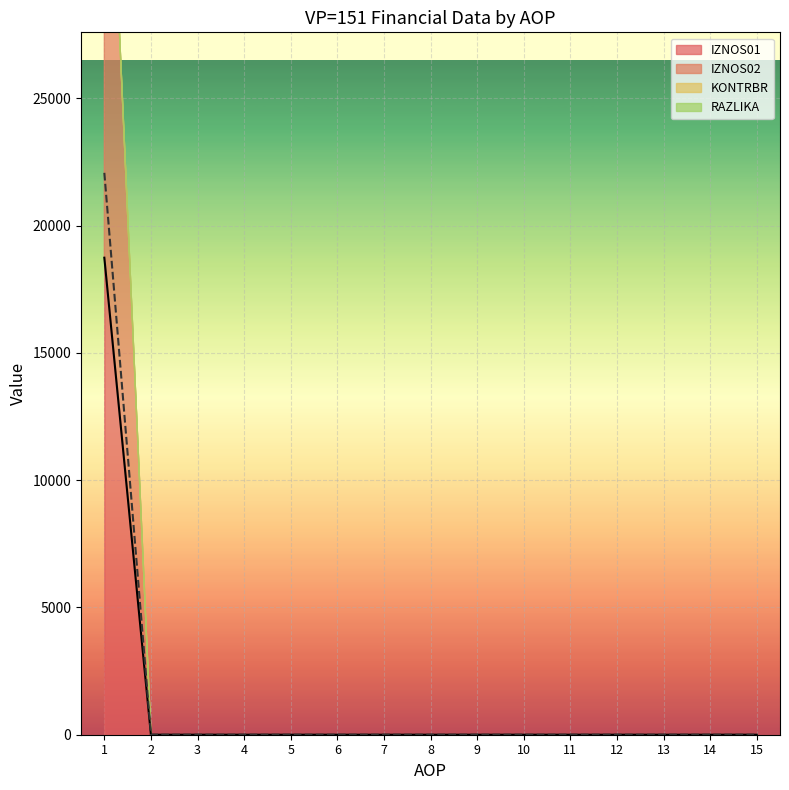

Where is RAZLIKA nearest to the value 0?

2